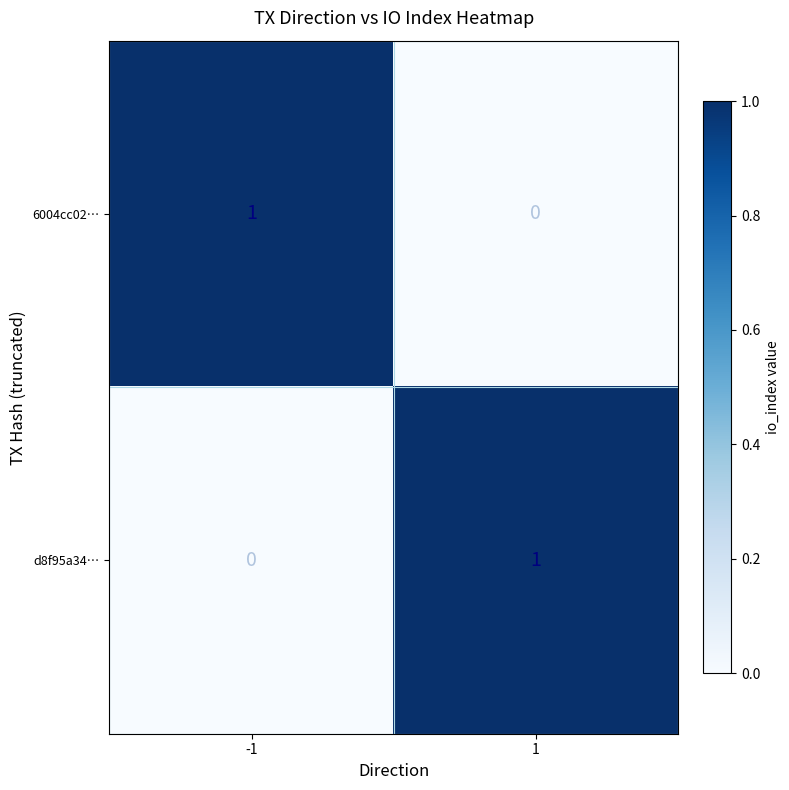

At 1, list the series in order from smallest to largest.

6004cc02…, d8f95a34…